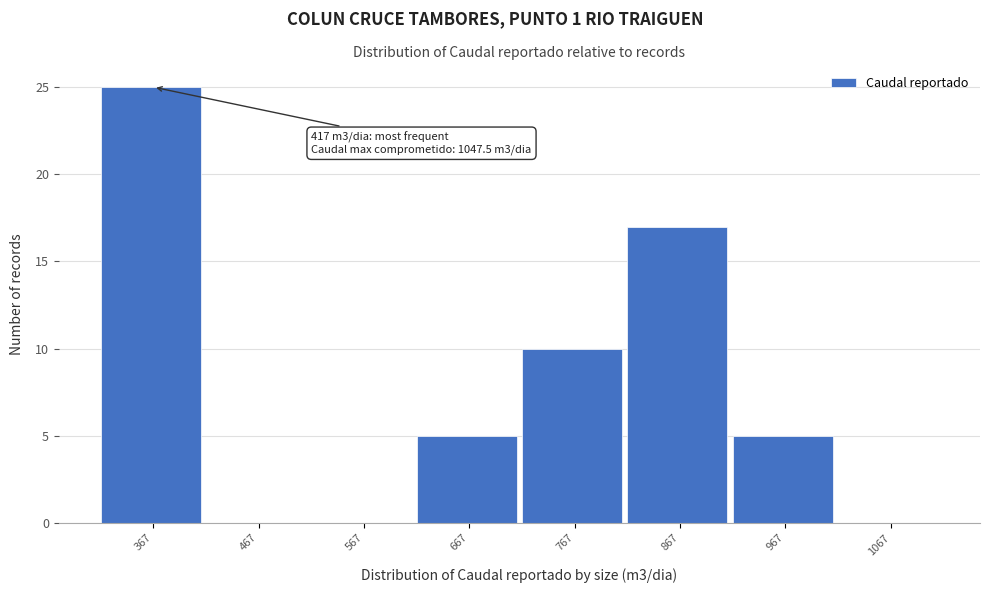

Reading left to right, extract all data points from this chart.

367=25	467=0	567=0	667=5	767=10	867=17	967=5	1067=0